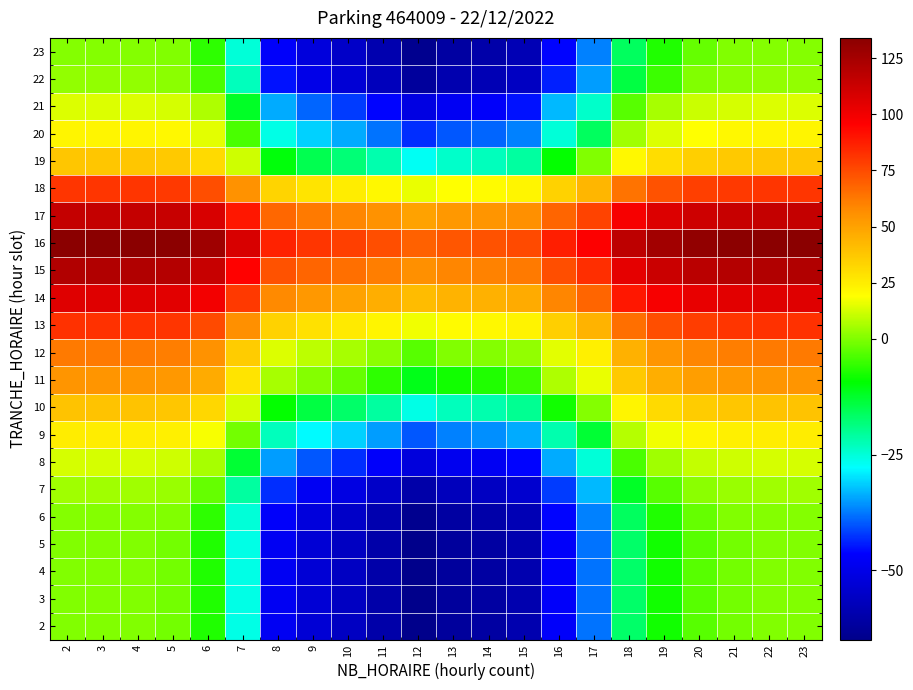

What is the minimum value shown in the chart?

-65